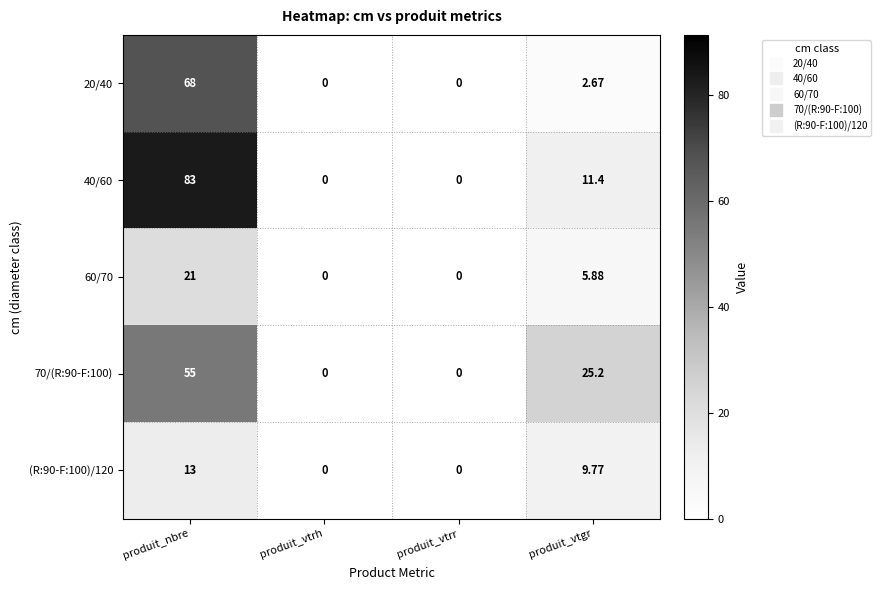

At which category is the sum across all series the highest?

produit_nbre